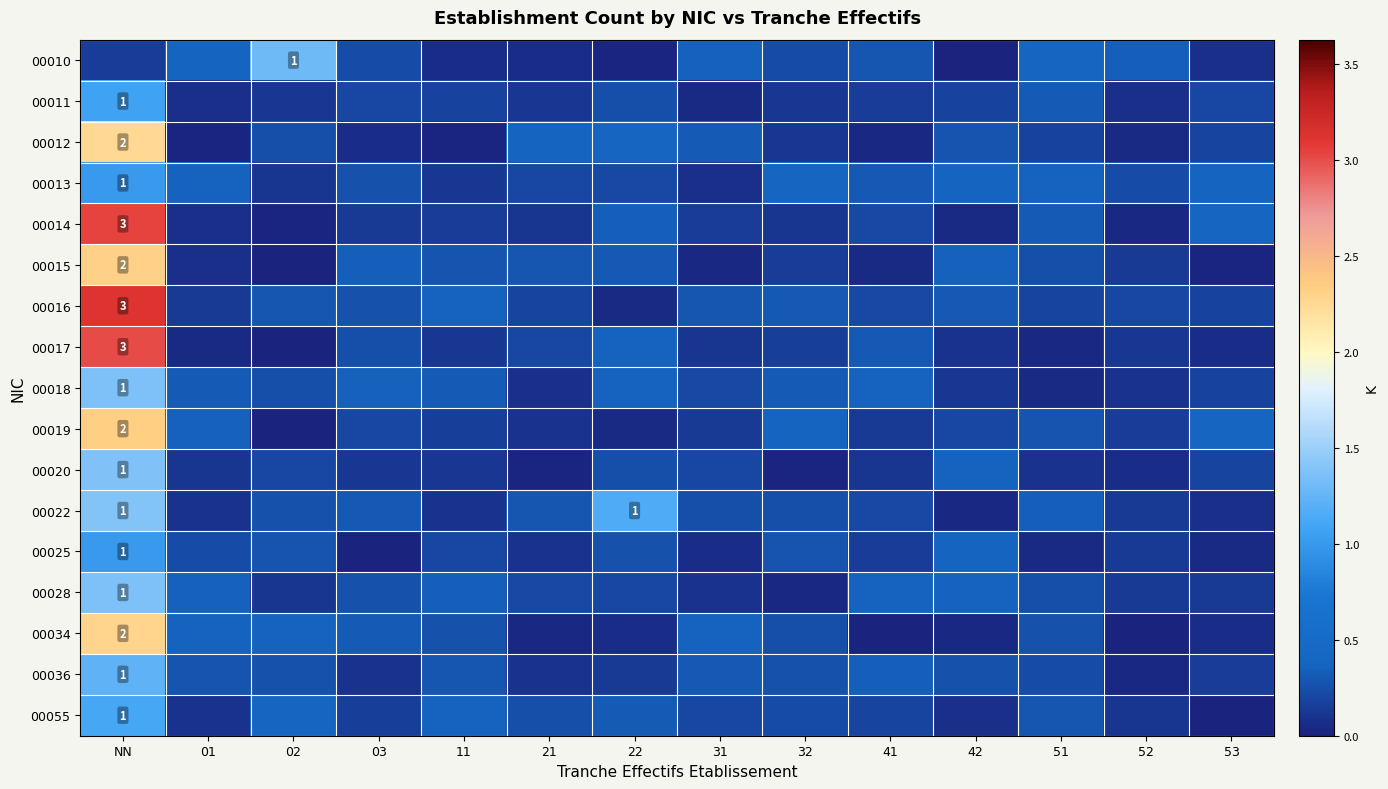

At which label does 00018 reach its peak?

NN